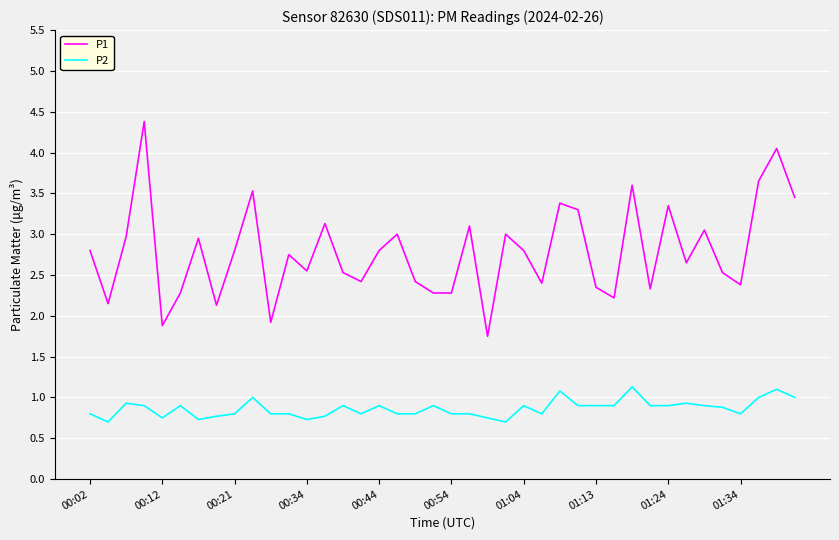

True or false: P1 and P2 cross at least once.

False